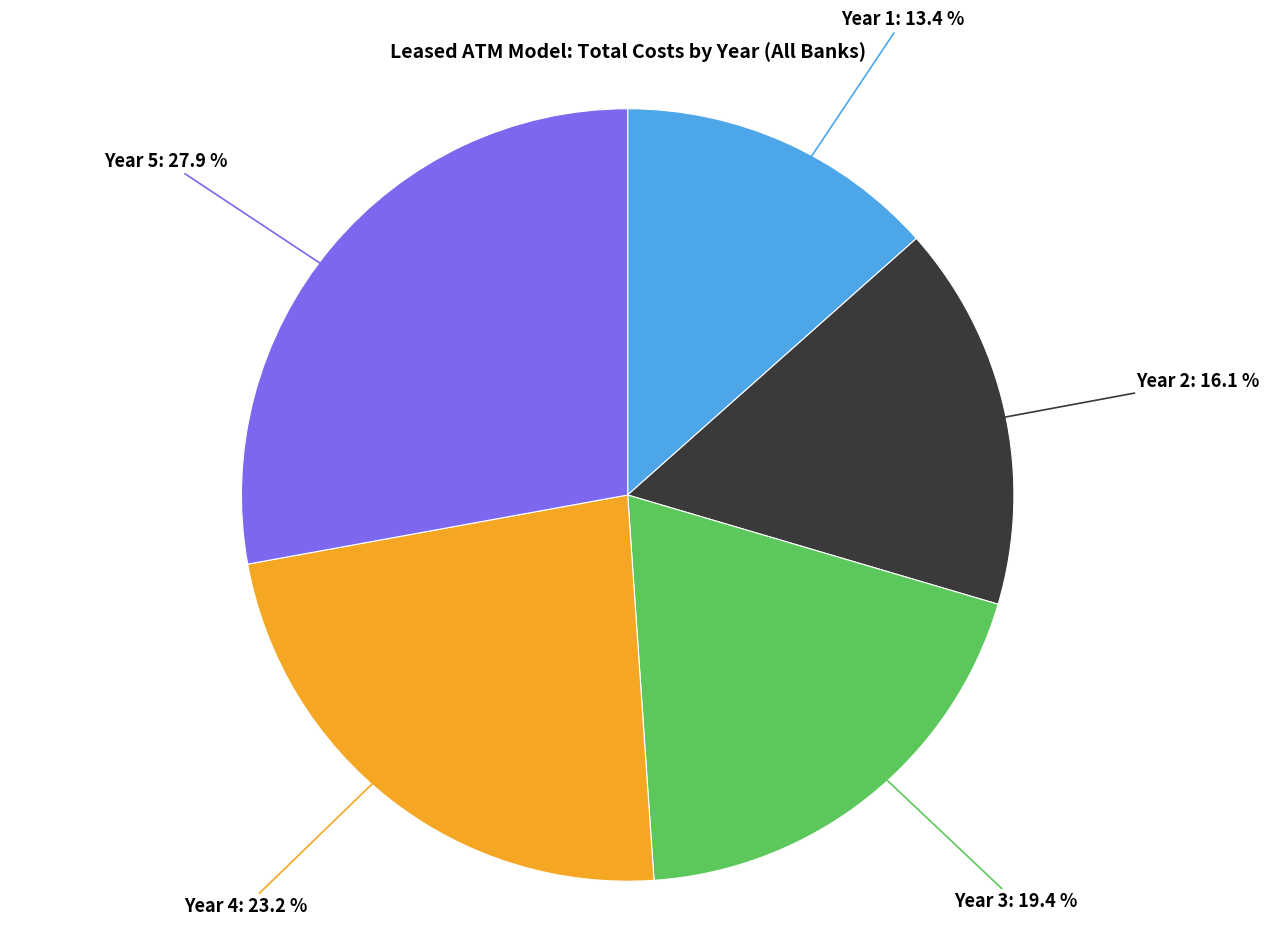

Does any single category account for the majority?

No